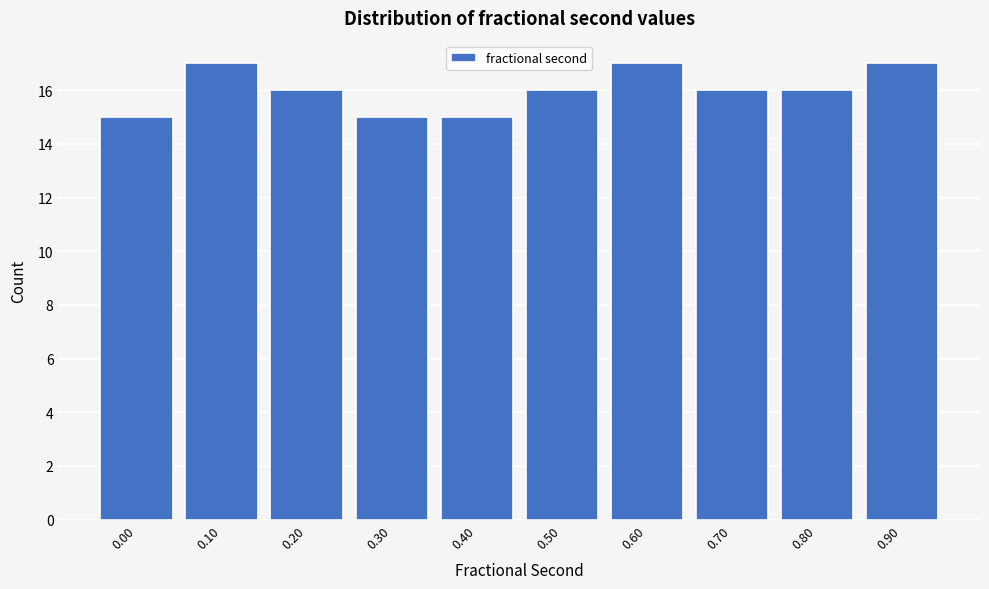

Reading left to right, what are all the values shown in this chart?

0.00=15	0.10=17	0.20=16	0.30=15	0.40=15	0.50=16	0.60=17	0.70=16	0.80=16	0.90=17